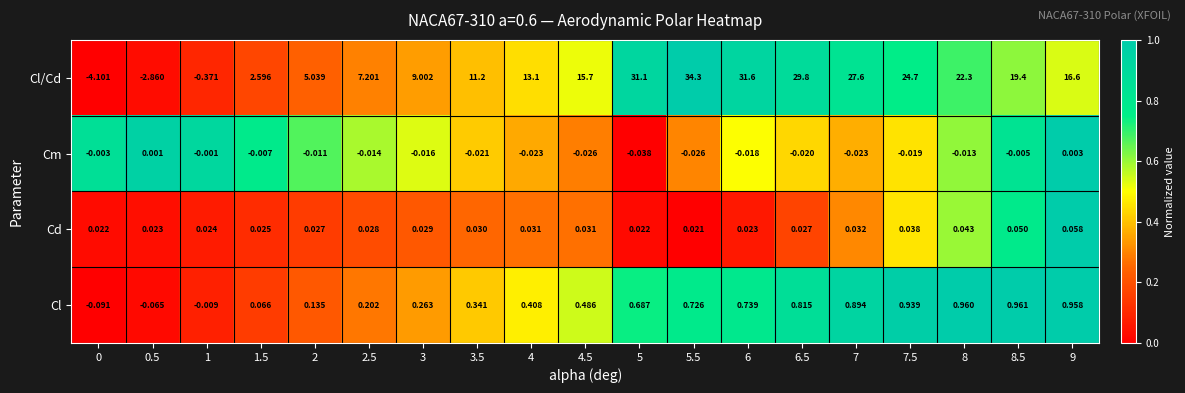

List the series in order of their peak value, lowest first.

Cm, Cd, Cl, Cl/Cd